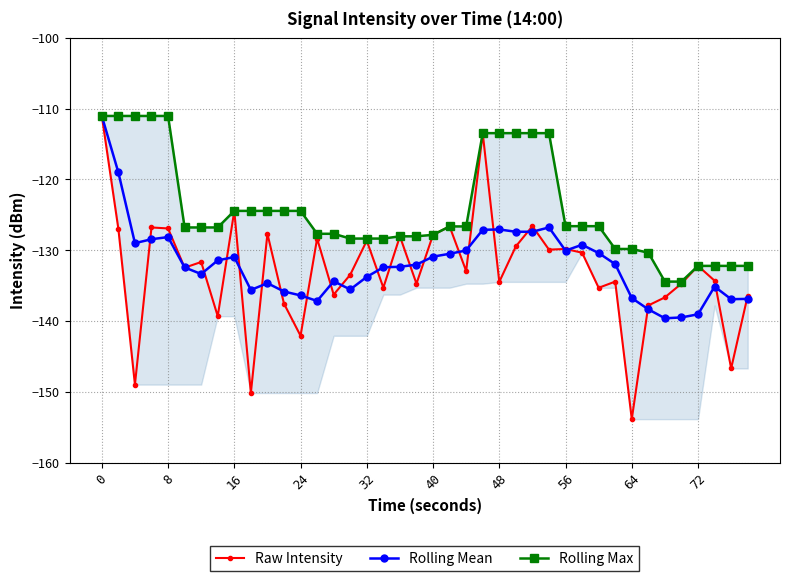

List the series in order of their peak value, lowest first.

Raw Intensity, Rolling Mean, Rolling Max